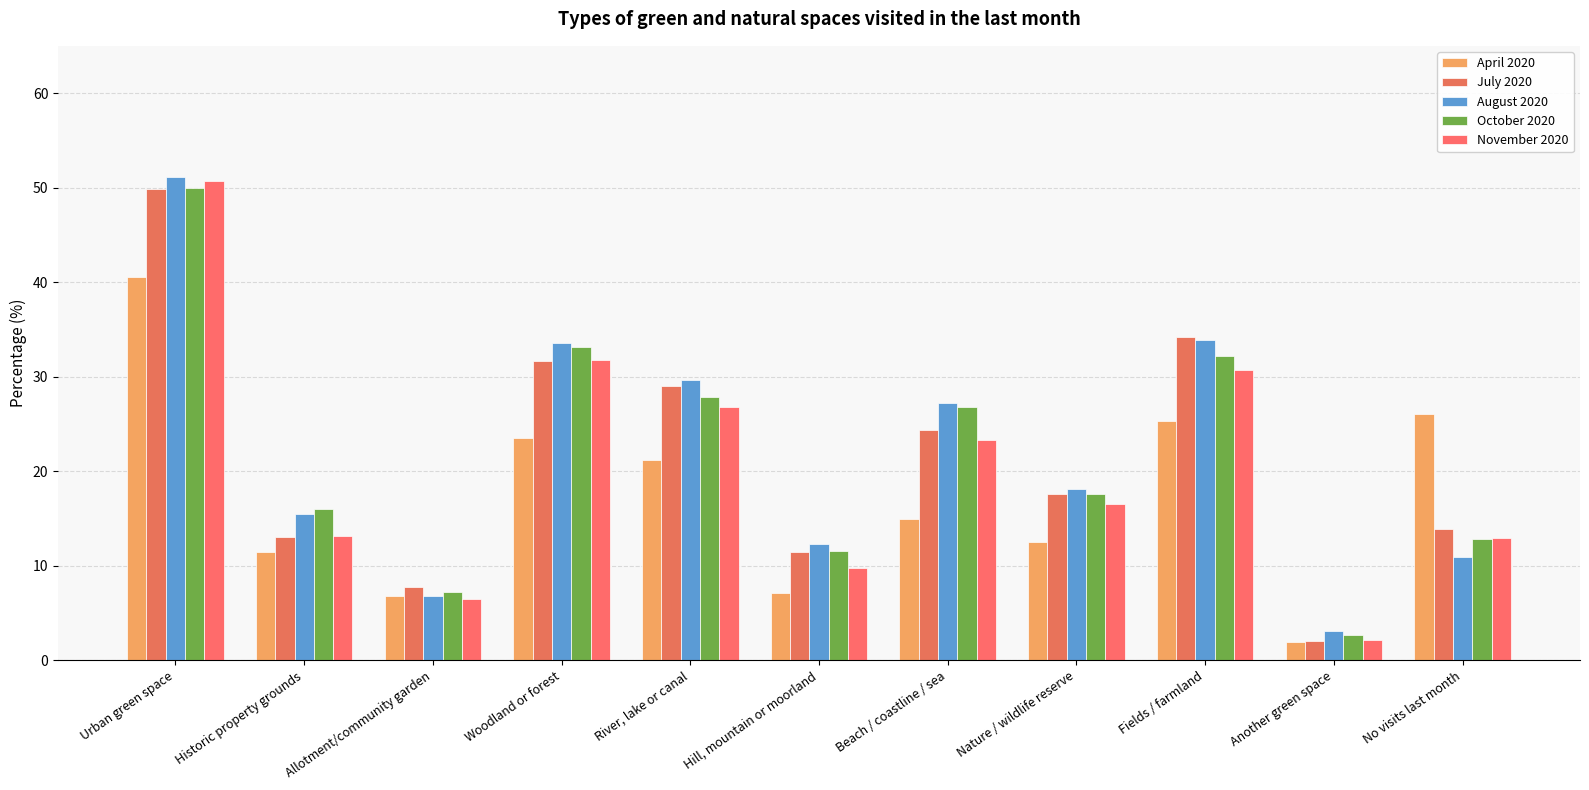

What position from the right is Another green space?

2